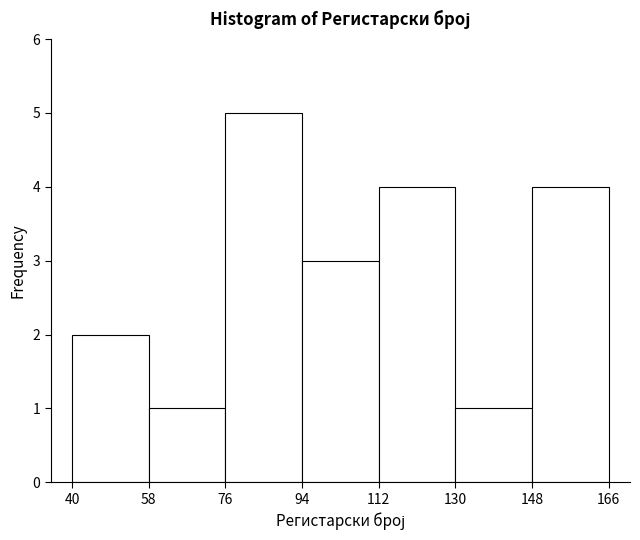

Reading left to right, list every bar in this chart as the range it spans on the x-axis followed by its height. The values are not printed on the chart, so give them approximately, as read against the axis.

40 to 58: 2
58 to 76: 1
76 to 94: 5
94 to 112: 3
112 to 130: 4
130 to 148: 1
148 to 166: 4